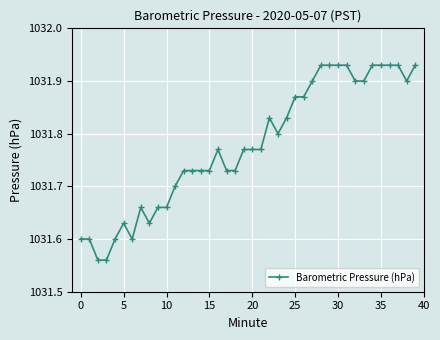

True or false: the data has more than 0 interior local peaks.

True